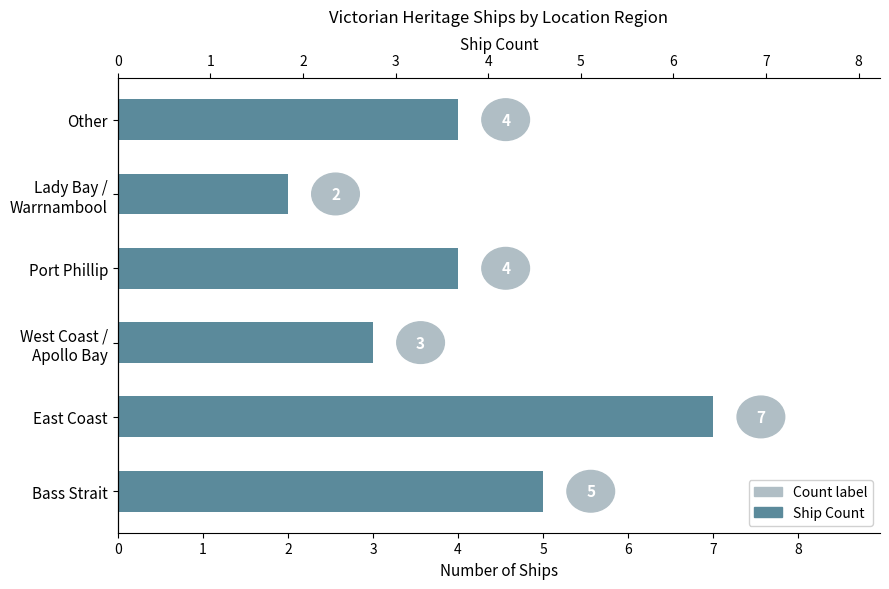

What is the value of the 4th bar from the left?

4